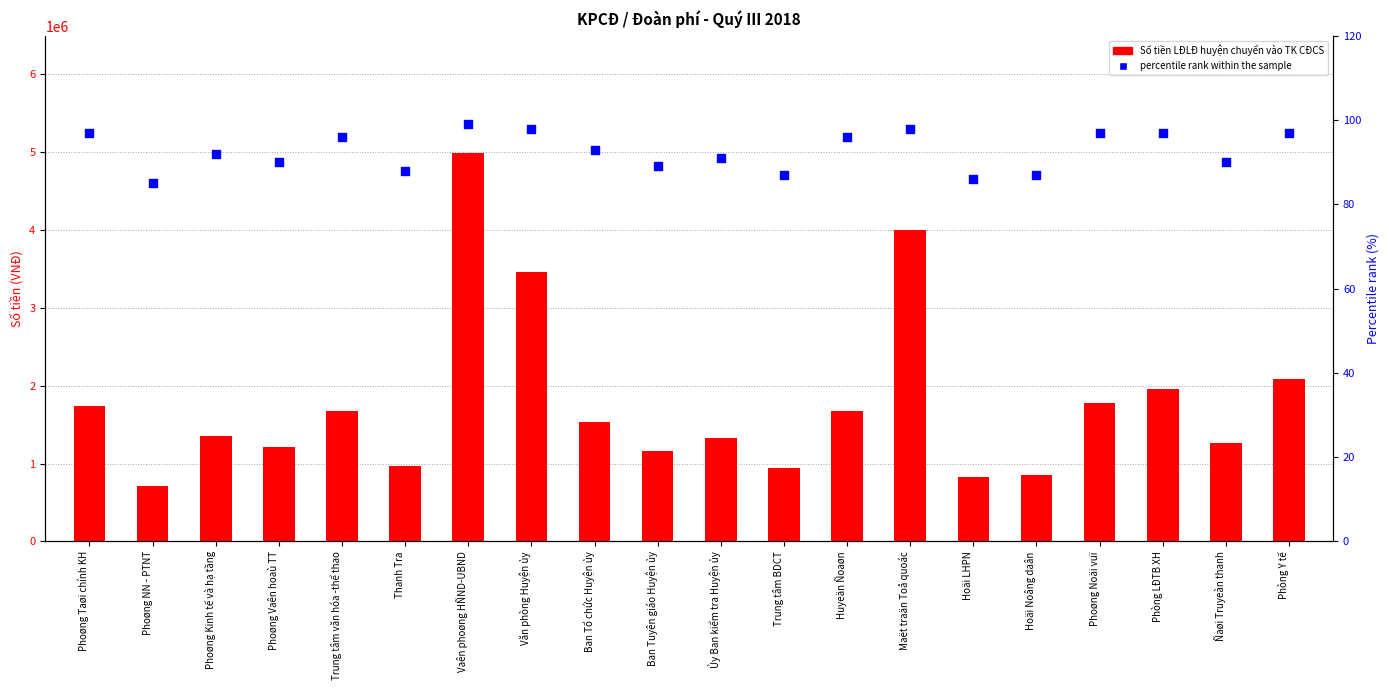

Which series has the widest spread of Y values?

Số tiền LĐLĐ huyện chuyển vào TK CĐCS